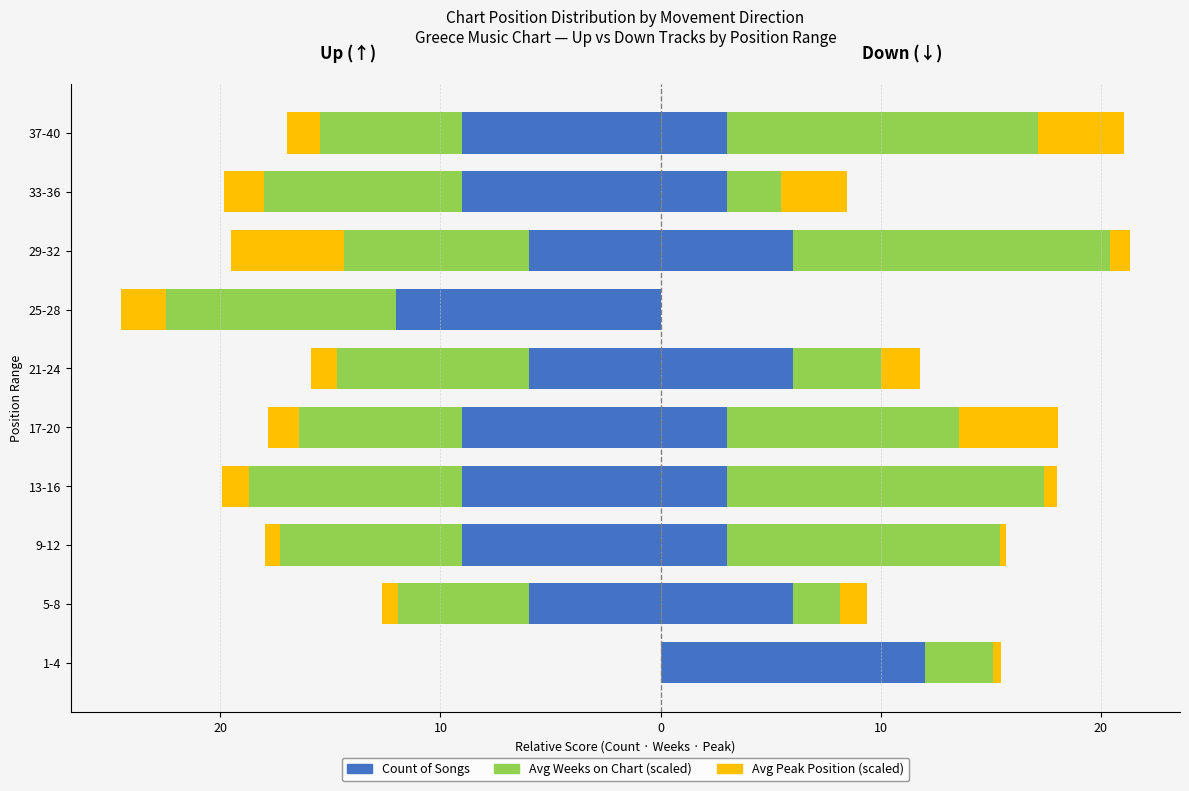

How many bars are there in each group?

6